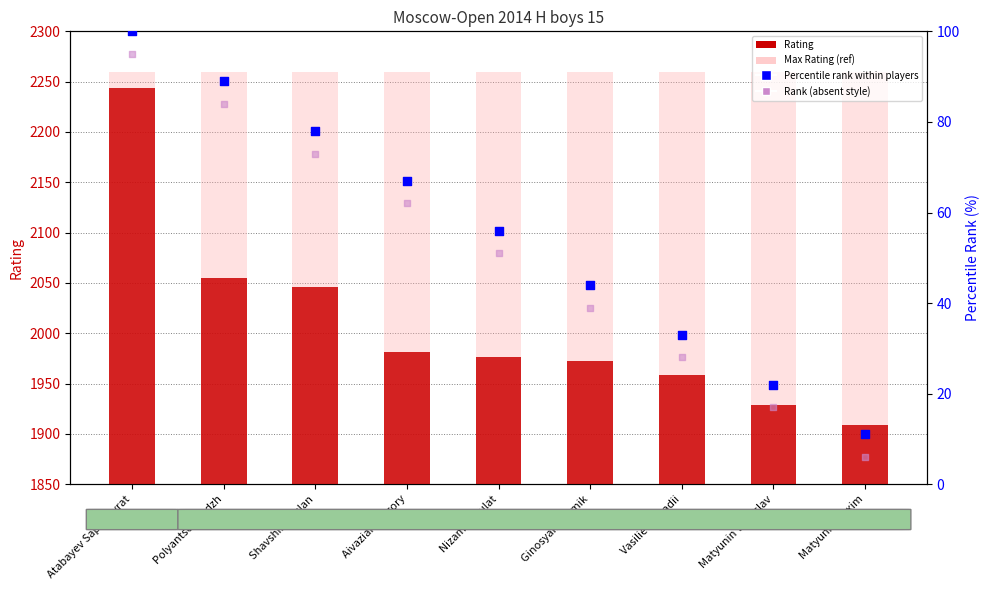

Is the value of Percentile rank within players at Atabayev Saparmyrat greater than the value of Max Rating (ref) at Ginosyan Razmik?

No